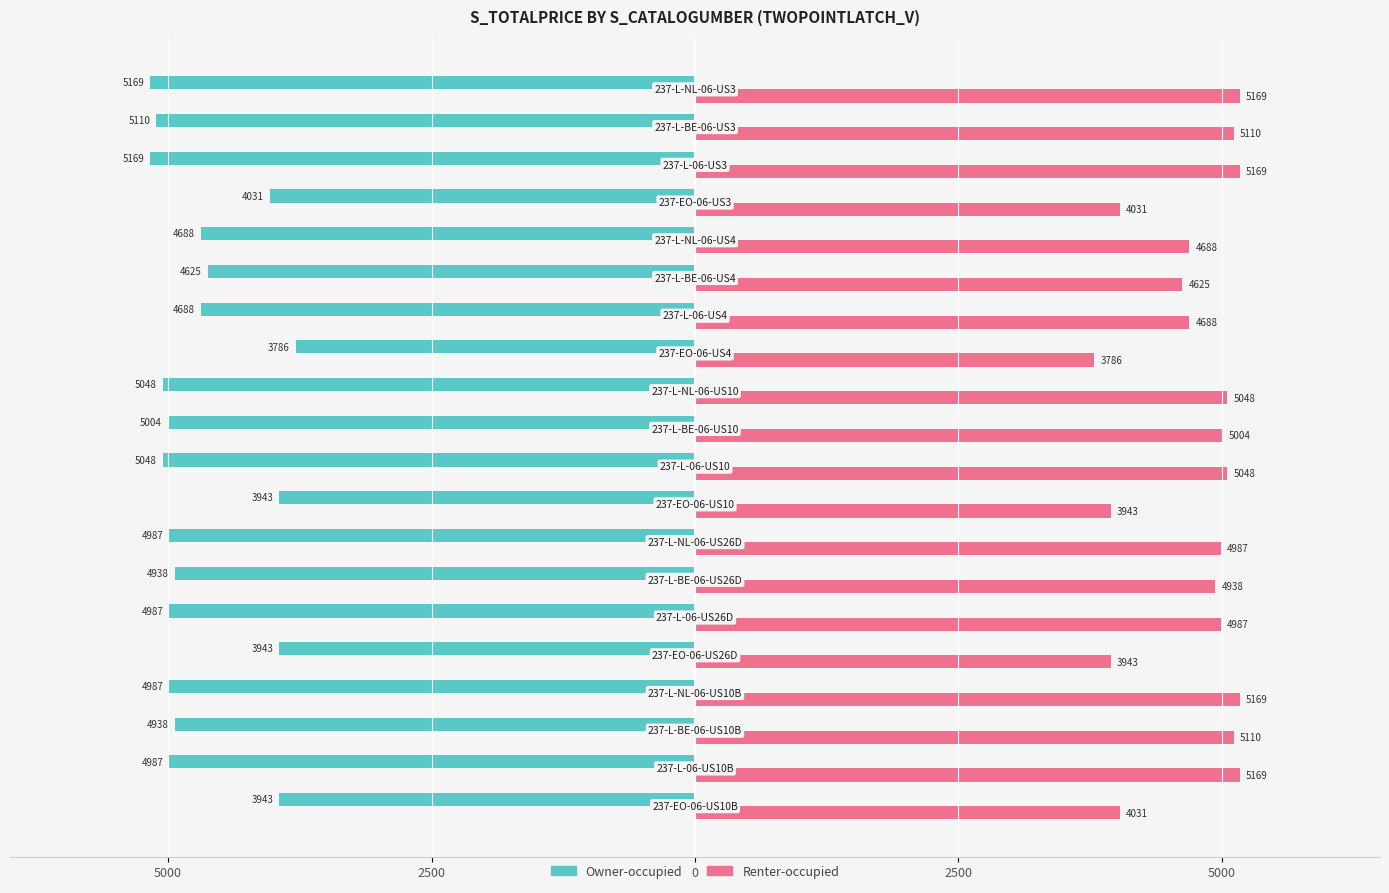

What are all the series names shown in the legend?

Owner-occupied, Renter-occupied